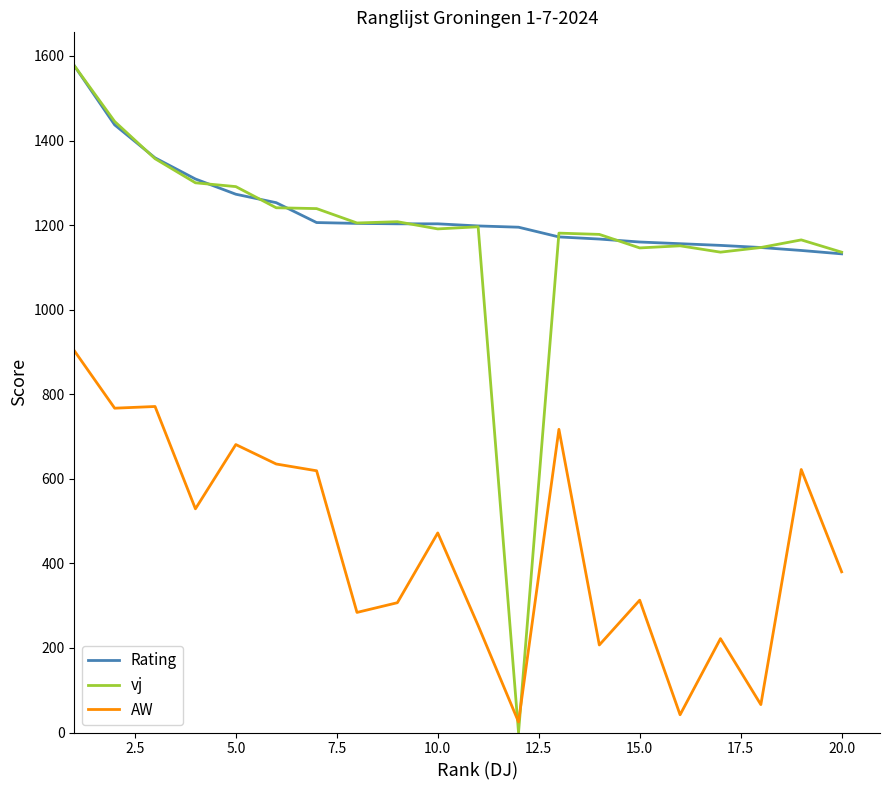

Is this an area chart (filled region under the line)?

No